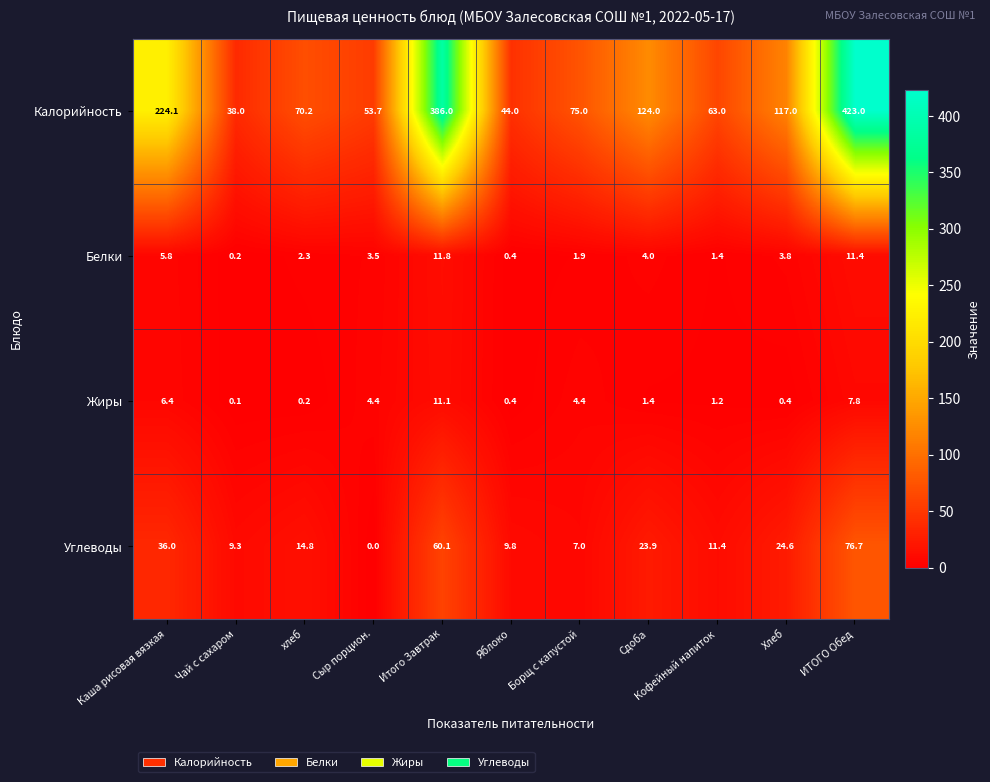

The value of Калорийность at Кофейный напиток is 23.5. True or false?

False